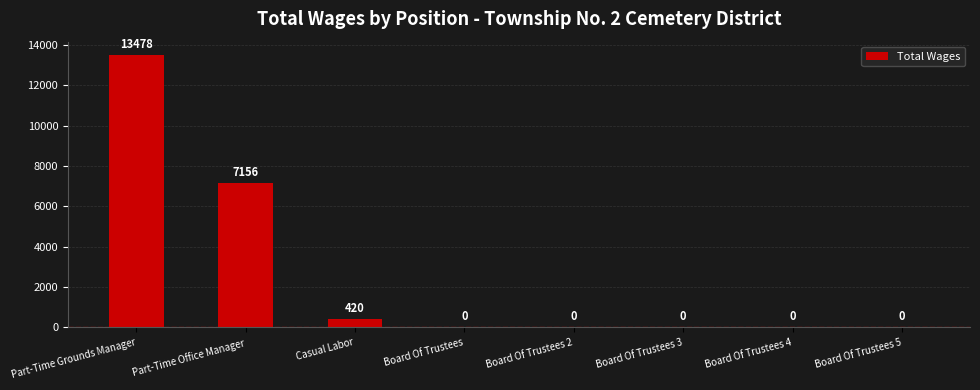

How many values exceed 0?

3